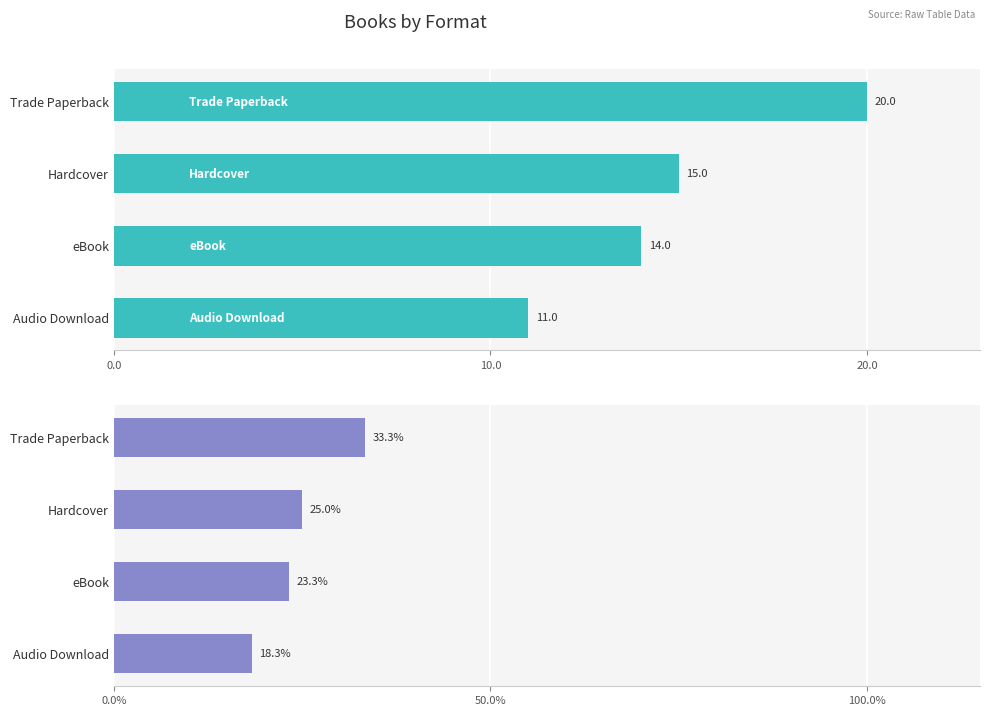

Reading right to left, transcribe all the data shown in this chart.

Count: 11.0	14.0	15.0	20.0
Percentage: 18.3	23.3	25.0	33.3